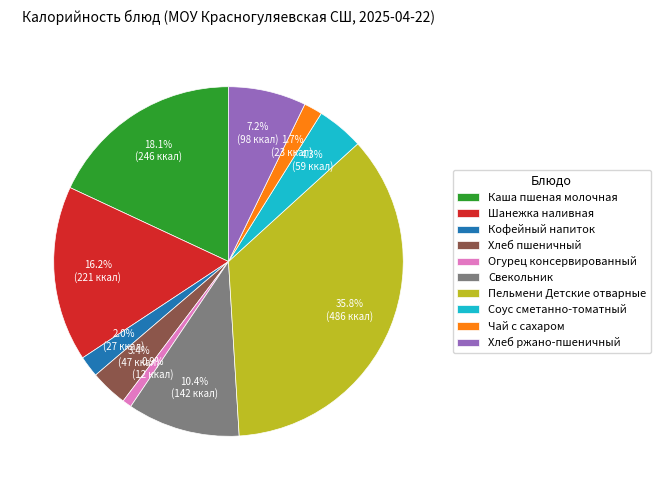

The Хлеб пшеничный slice represents 13% of the pie. True or false?

False